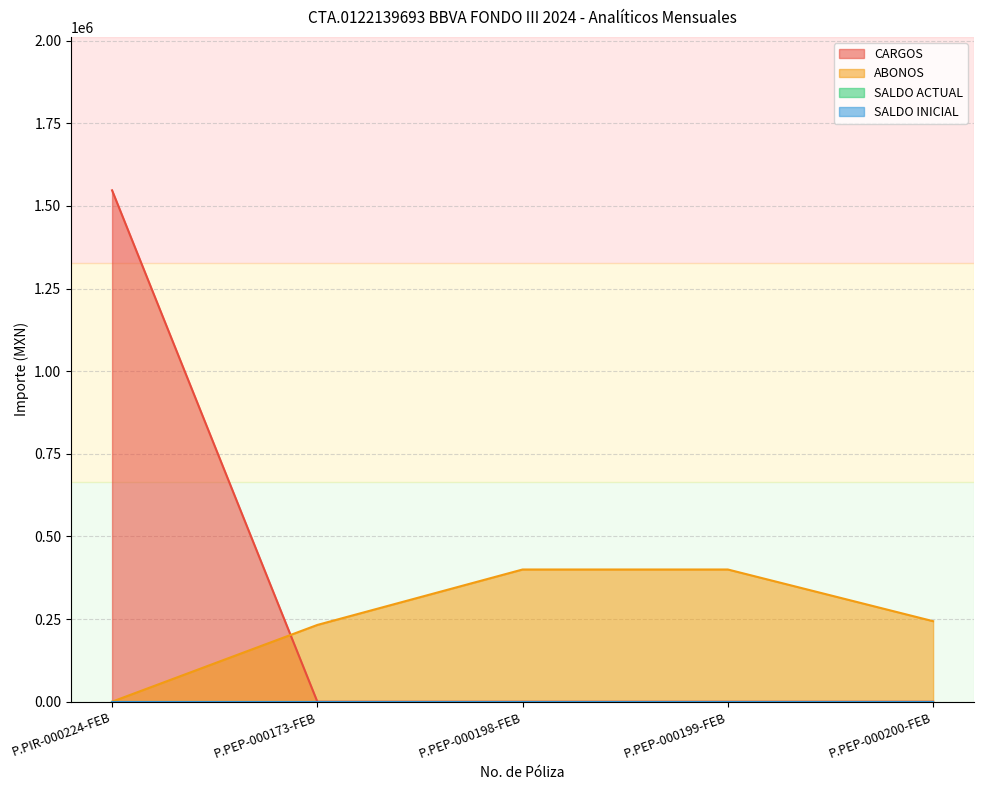

Which series ends up on top after the final intersection of ABONOS and CARGOS?

ABONOS